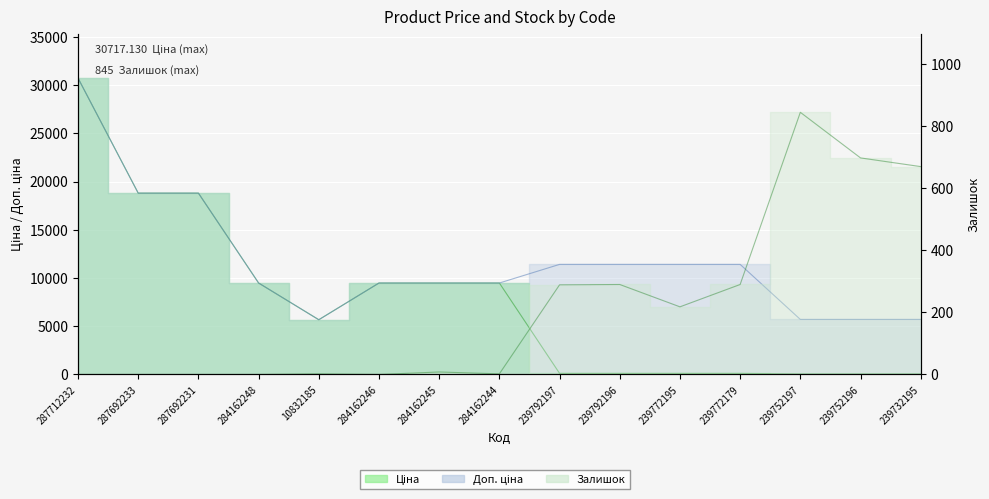

True or false: Доп. ціна and Залишок intersect in this chart.

False